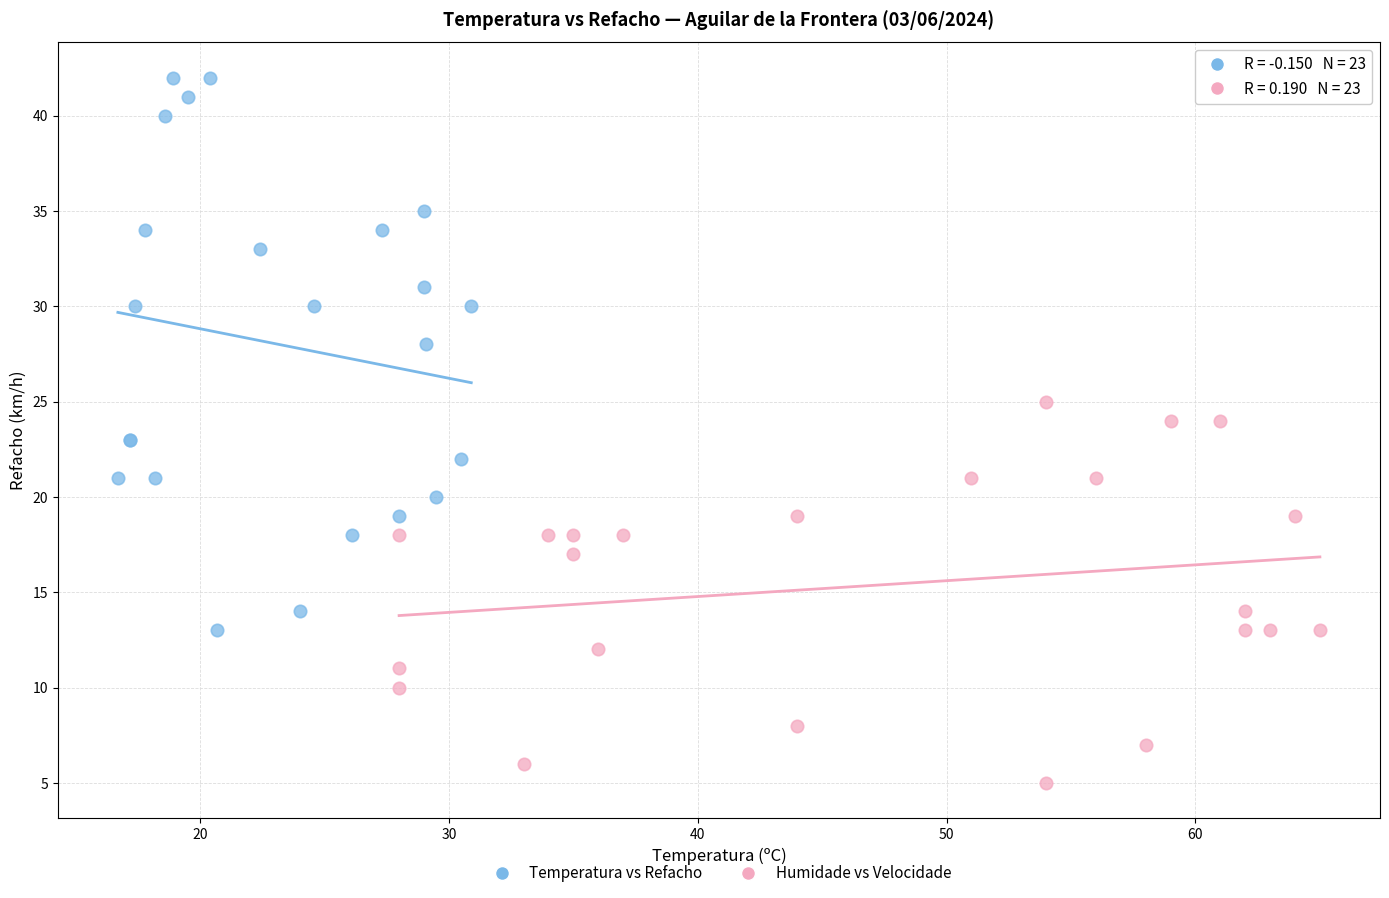

Which series has the largest Y range (max minus min)?

Temperatura vs Refacho